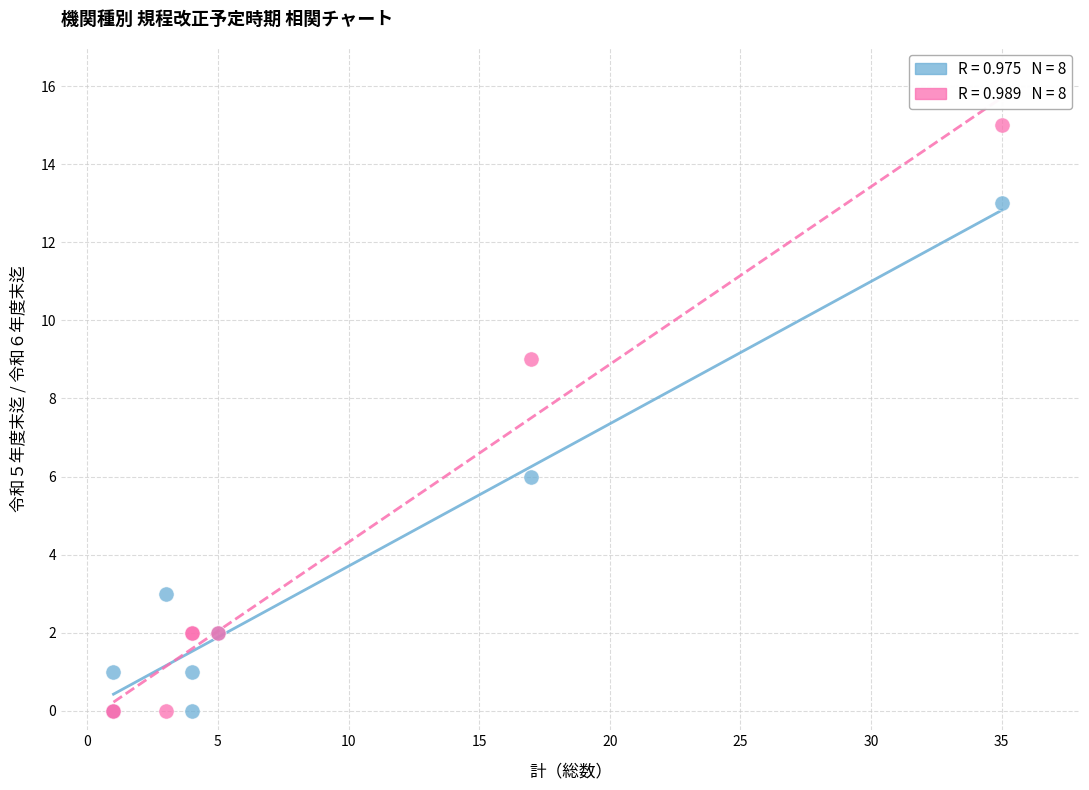

Across all series, what Y value is closest to 7?

6